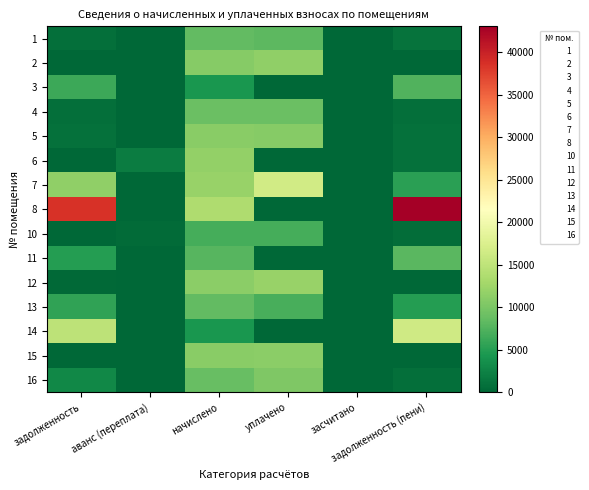

Which has a higher value, засчитано or уплачено?

уплачено